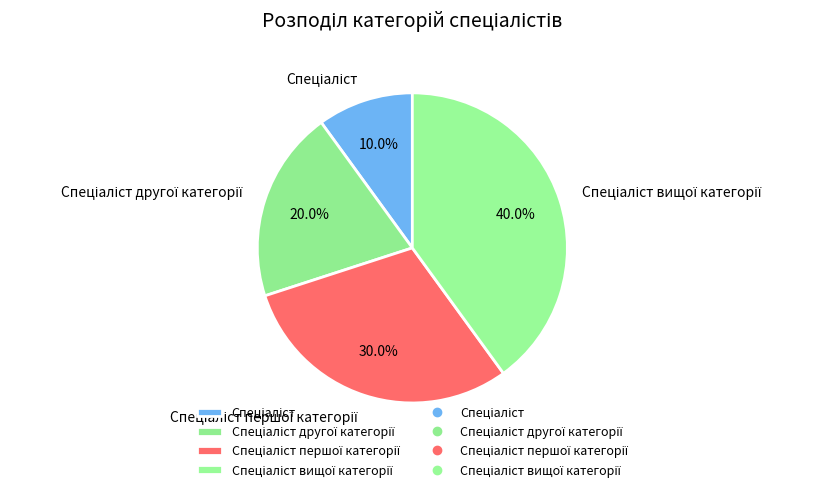

Is there a majority slice in this chart?

No